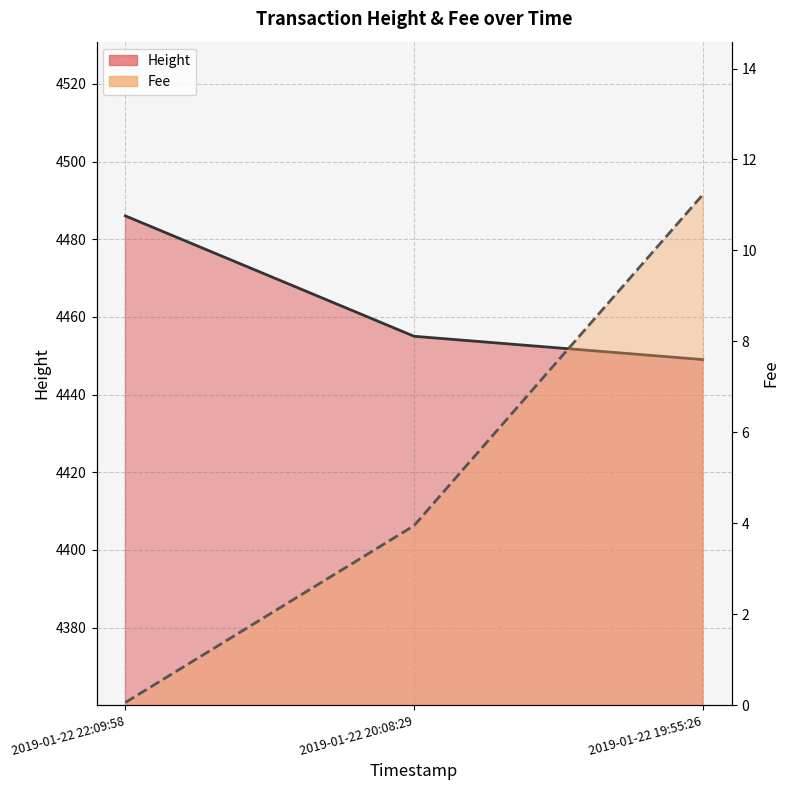

At 2019-01-22 19:55:26, list the series in order from smallest to largest.

Fee, Height